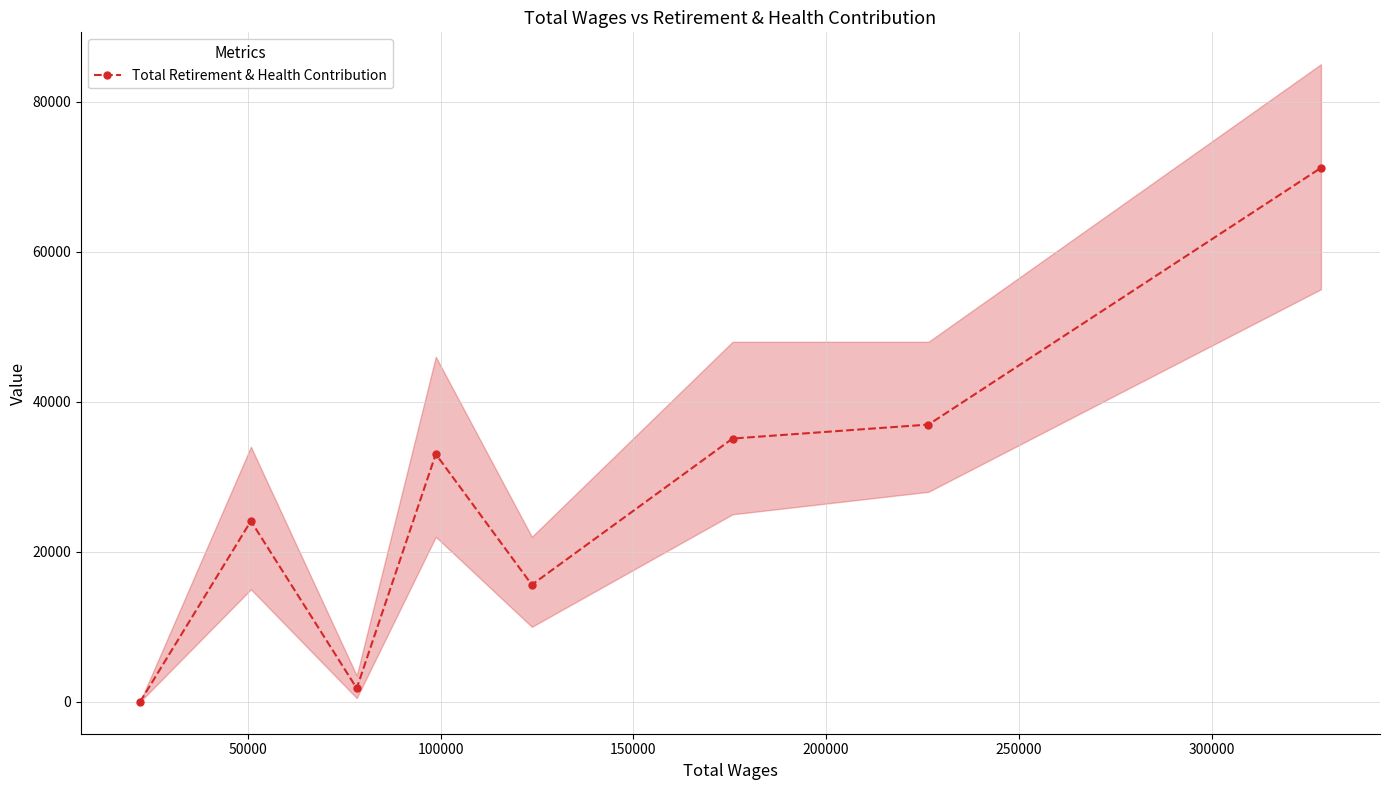

What is the highest value of the Total Retirement & Health Contribution series?

71181